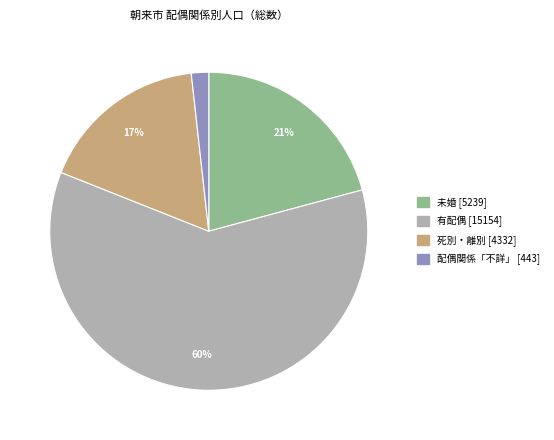

Which has a higher value, 配偶関係「不詳」 or 死別・離別?

死別・離別